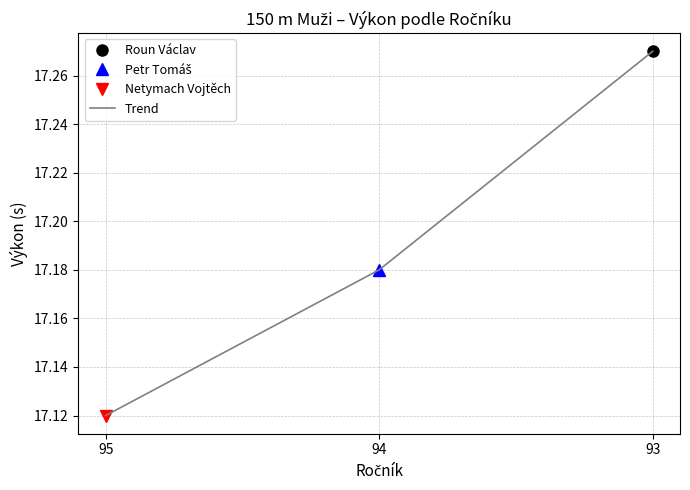

What is the smallest value displayed?

17.1